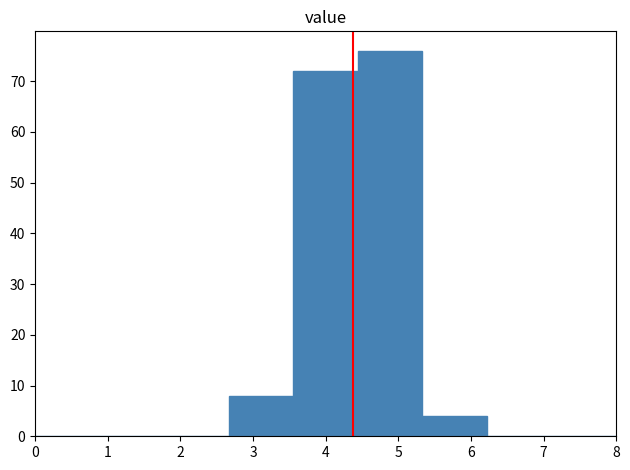

What is the height of the bar covering 5.3 to 6.2 on the x-axis? Neither the bar edges nor the heights are printed on the chart, so give them approximately, as read against the axes.

4